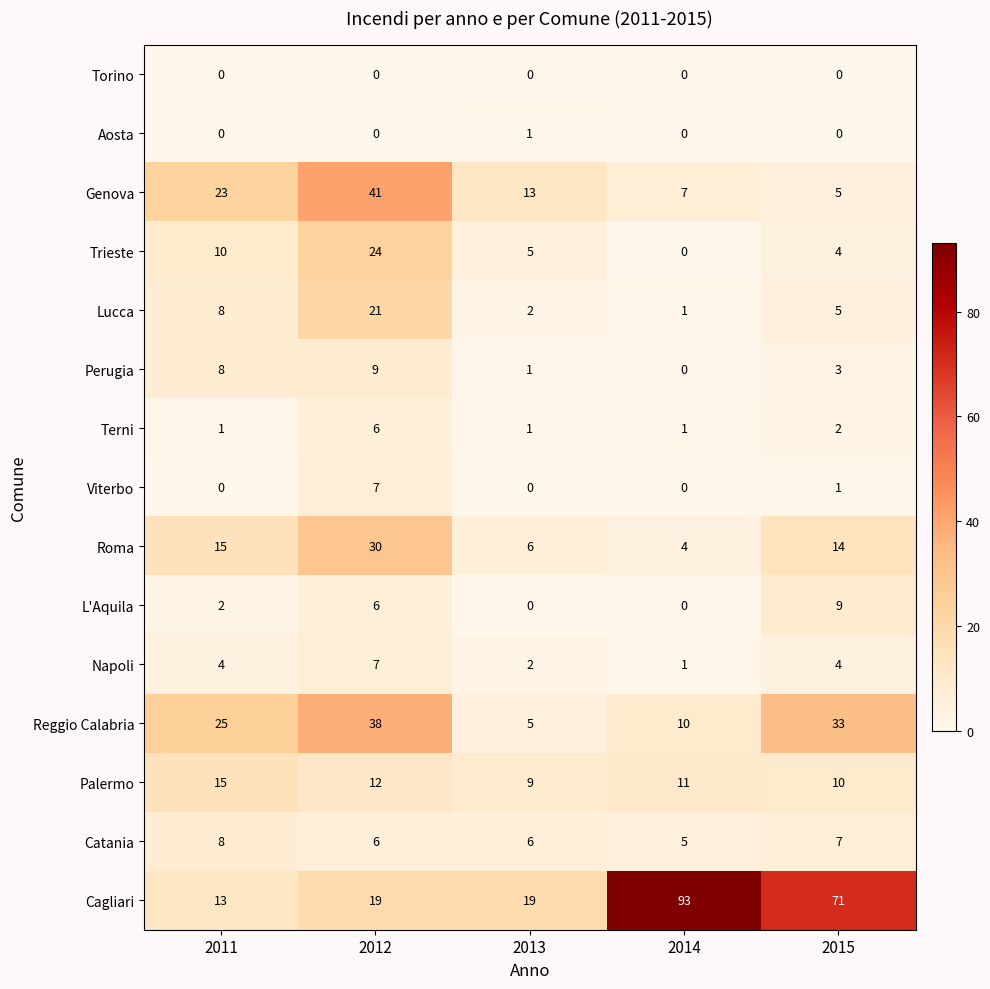

Where does the Trieste series first go above 5?

2011